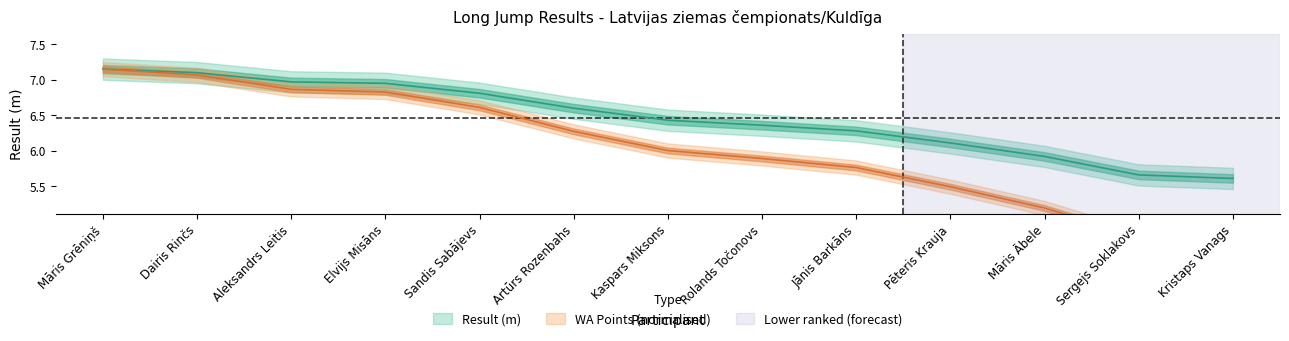

Which series has the largest total across all categories?

Result